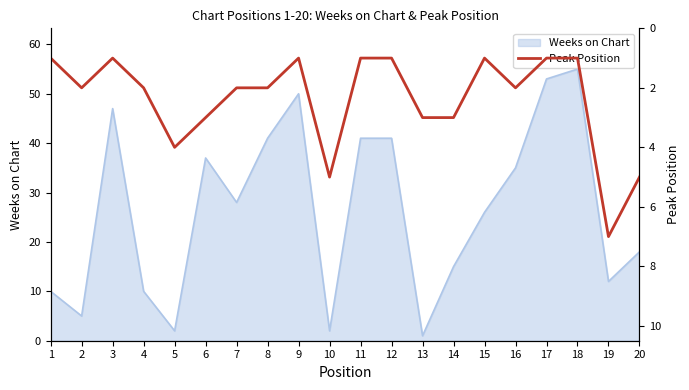

How many data points are above 2?

7